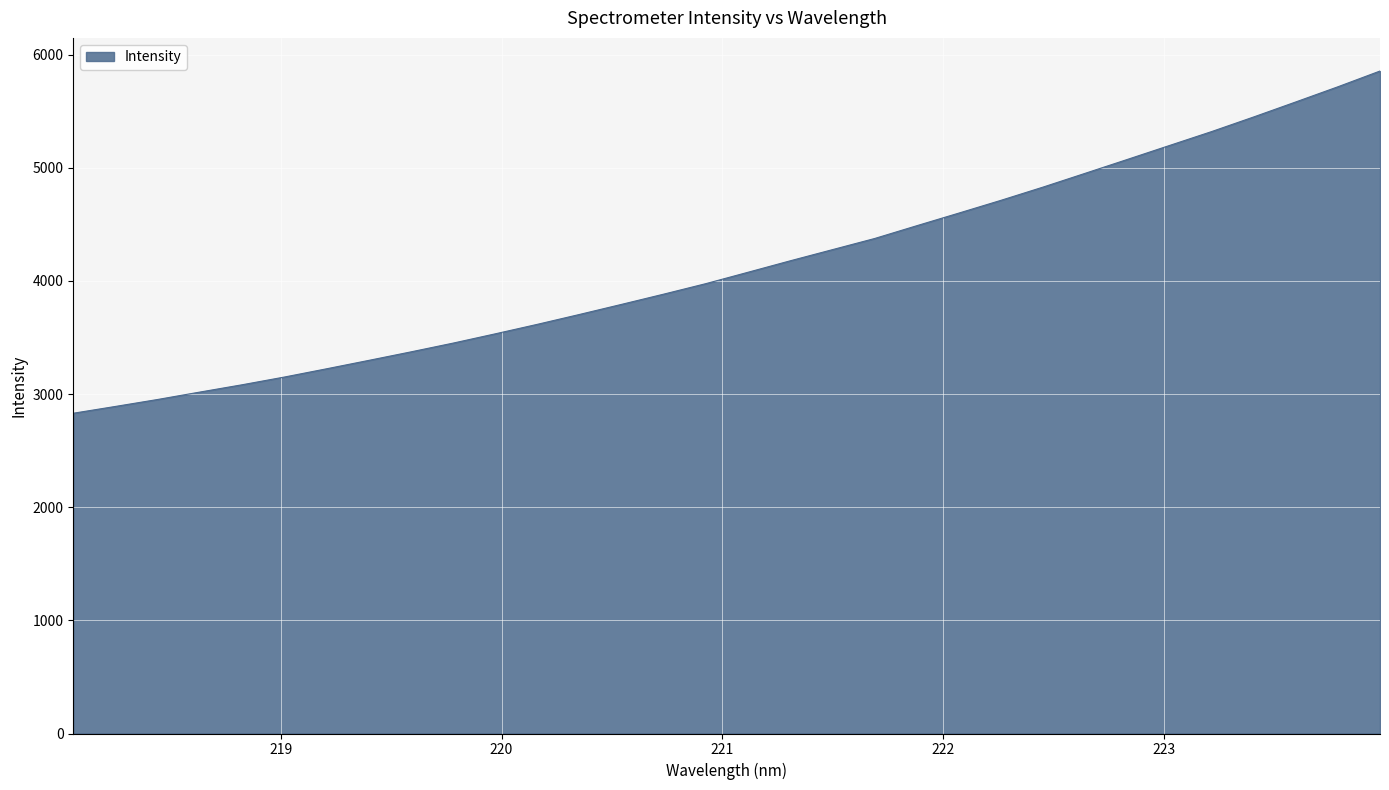

What is the difference between the maximum and minimum values?

3024.6